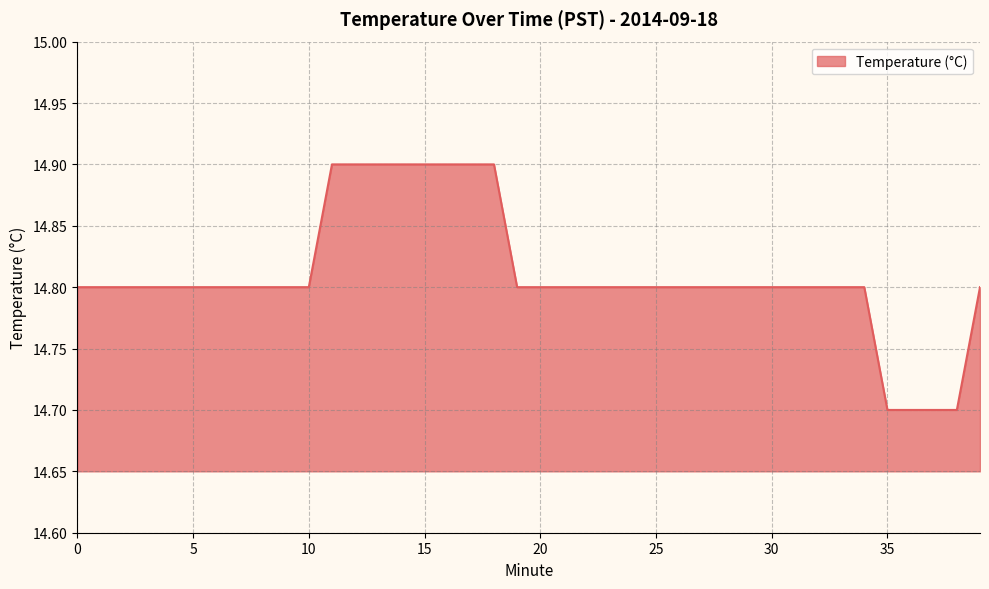

What is the greatest value displayed?

14.9